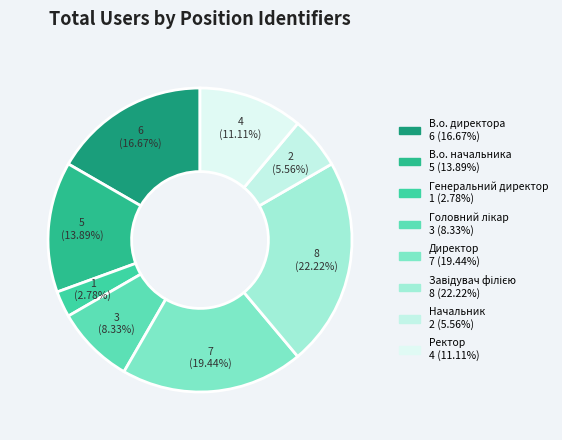

What portion of the pie excludes В.о. директора?

83.3%